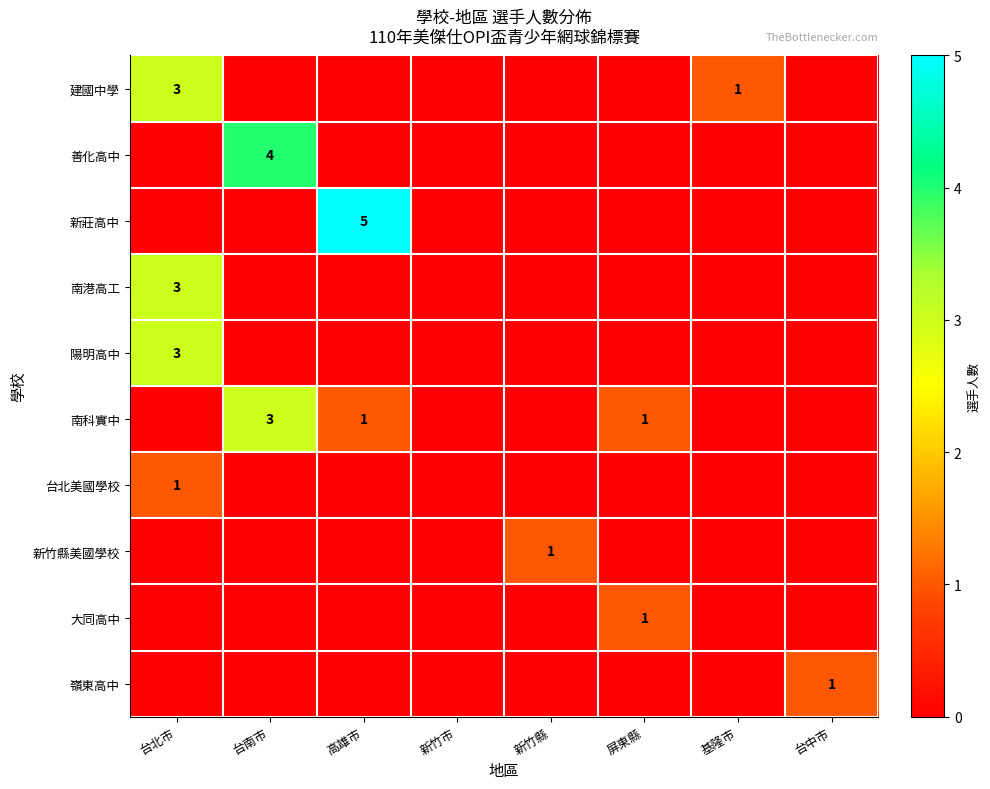

What is the spread (max minus min) of values at 屏東縣?

1